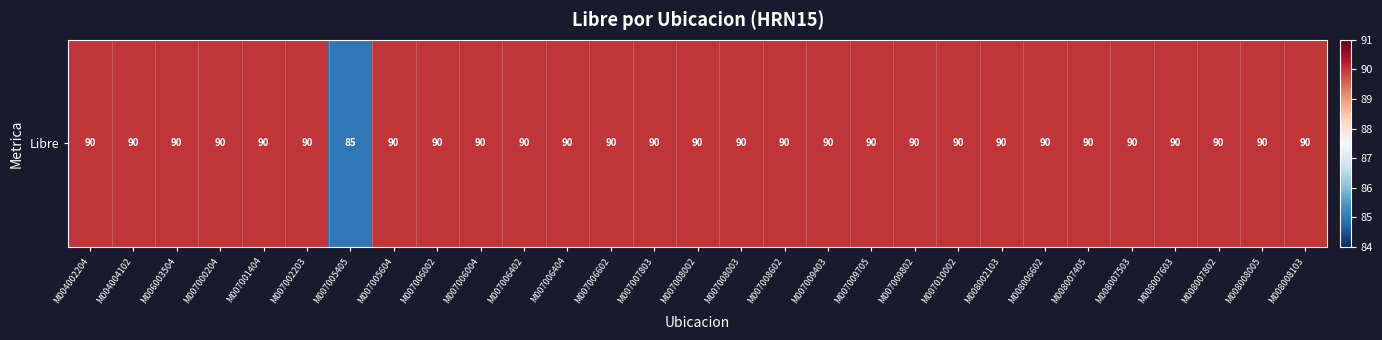

Reading right to left, list all the values displayed in this chart.

90	90	90	90	90	90	90	90	90	90	90	90	90	90	90	90	90	90	90	90	90	90	85	90	90	90	90	90	90